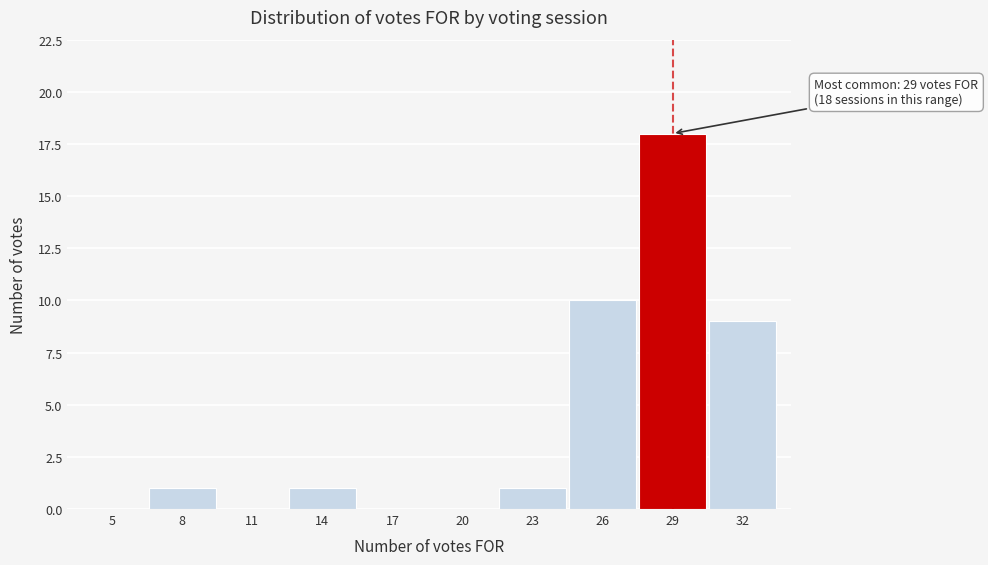

Reading left to right, transcribe all the data shown in this chart.

5=0	8=1	11=0	14=1	17=0	20=0	23=1	26=10	29=18	32=9